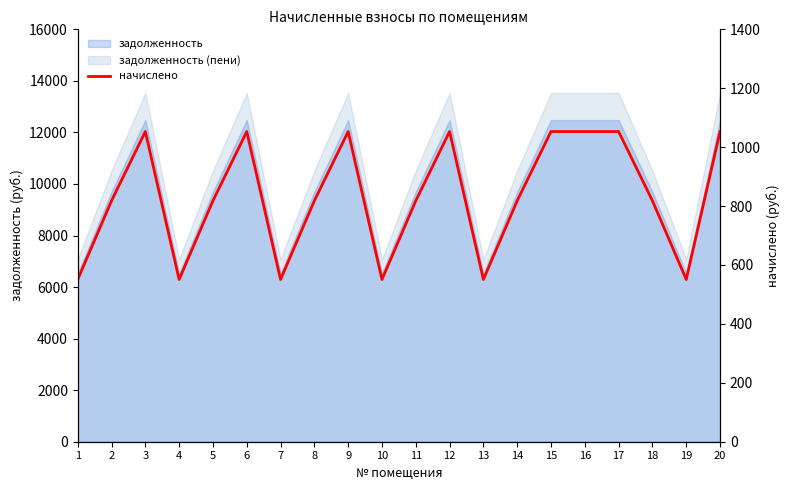

What is the value of the 17th point from the left?

1053.0